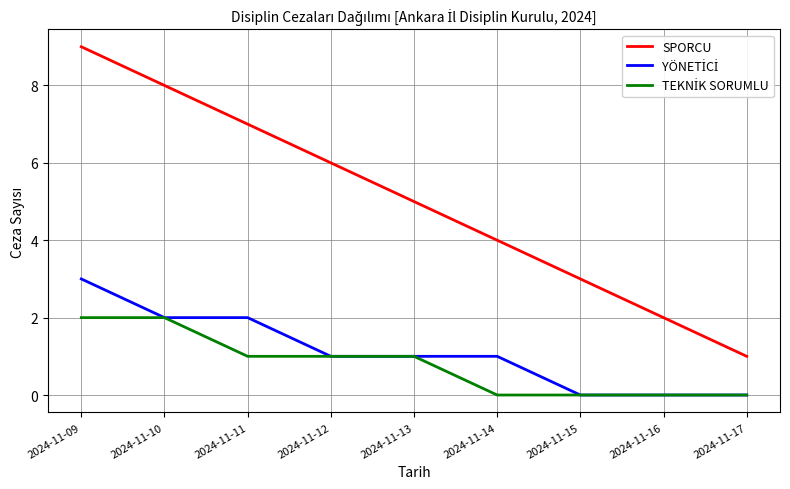

List the labels in order of SPORCU value, smallest first.

2024-11-17, 2024-11-16, 2024-11-15, 2024-11-14, 2024-11-13, 2024-11-12, 2024-11-11, 2024-11-10, 2024-11-09